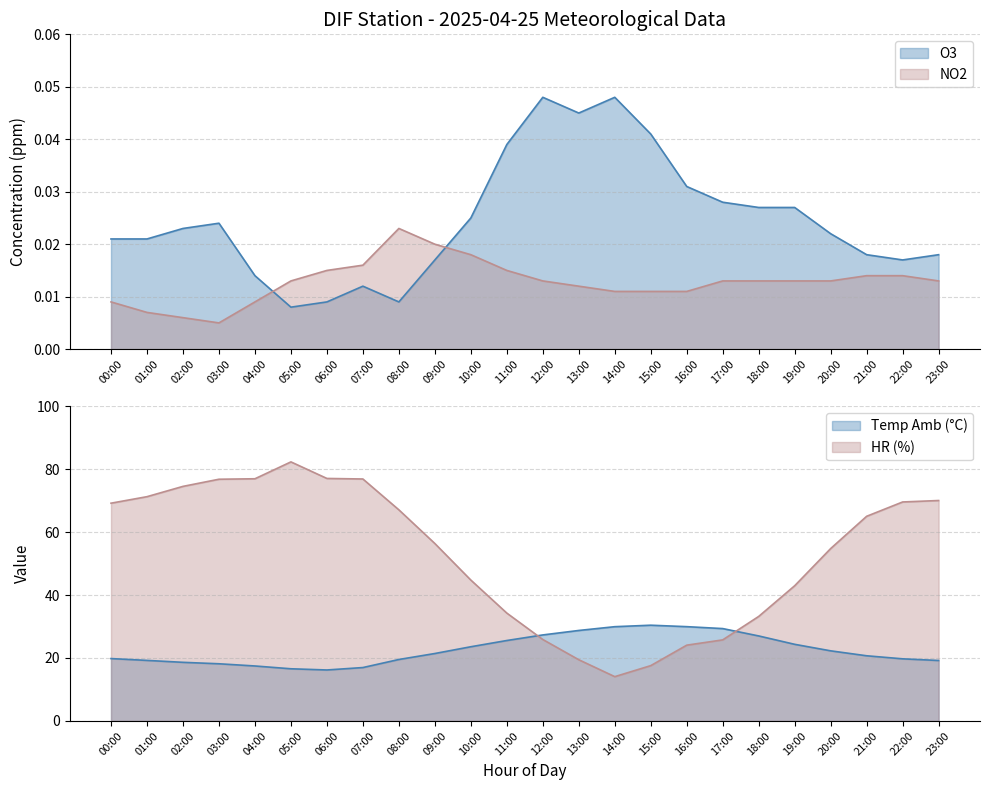

Is it true that NO2 equals 0.0 at 13:00?

True